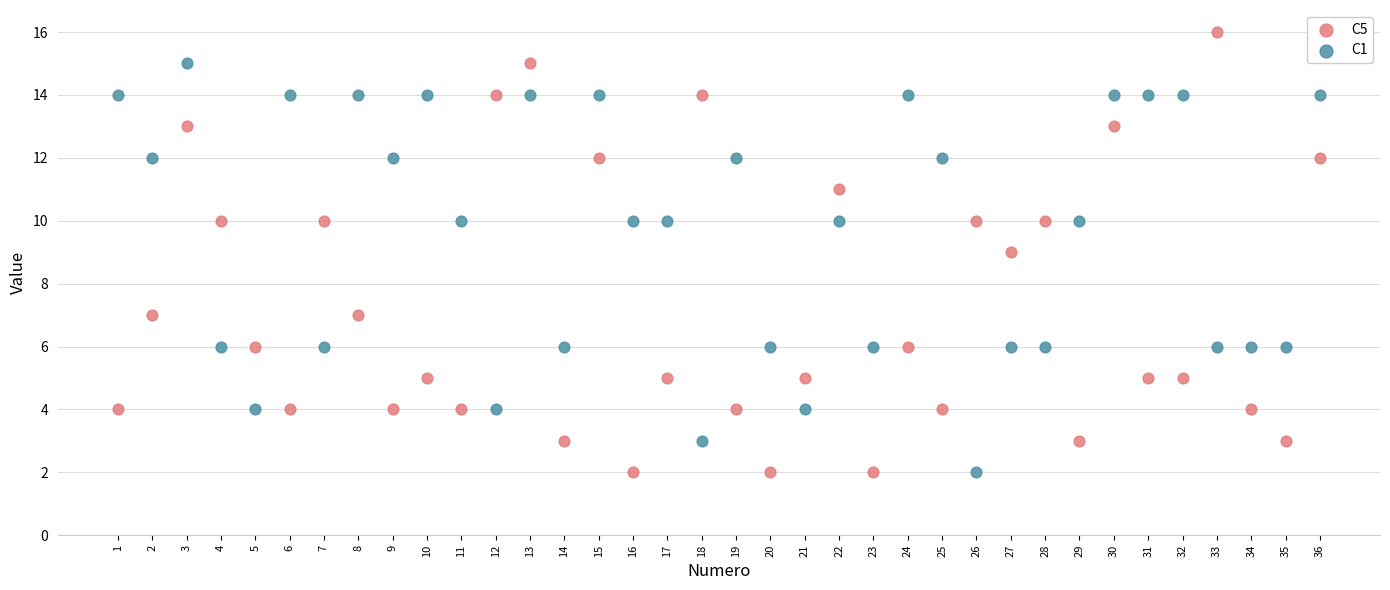

Which series has the widest spread of Y values?

C5